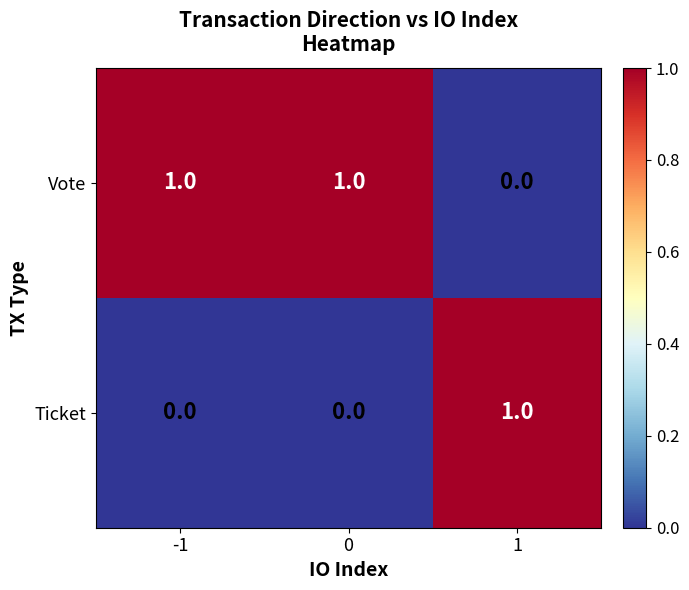

Count the number of data series in this chart.

2